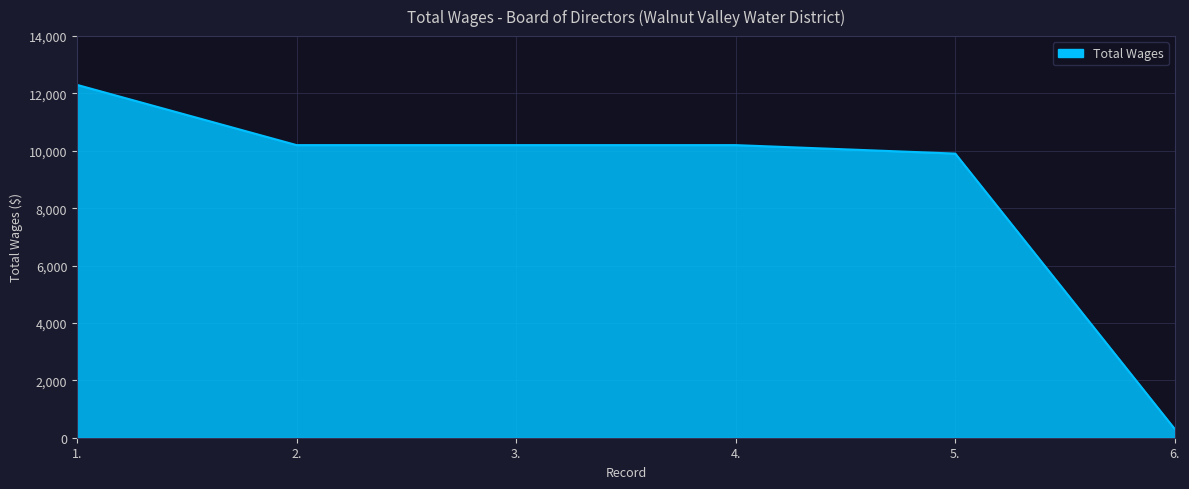

How many categories are shown in the chart?

6